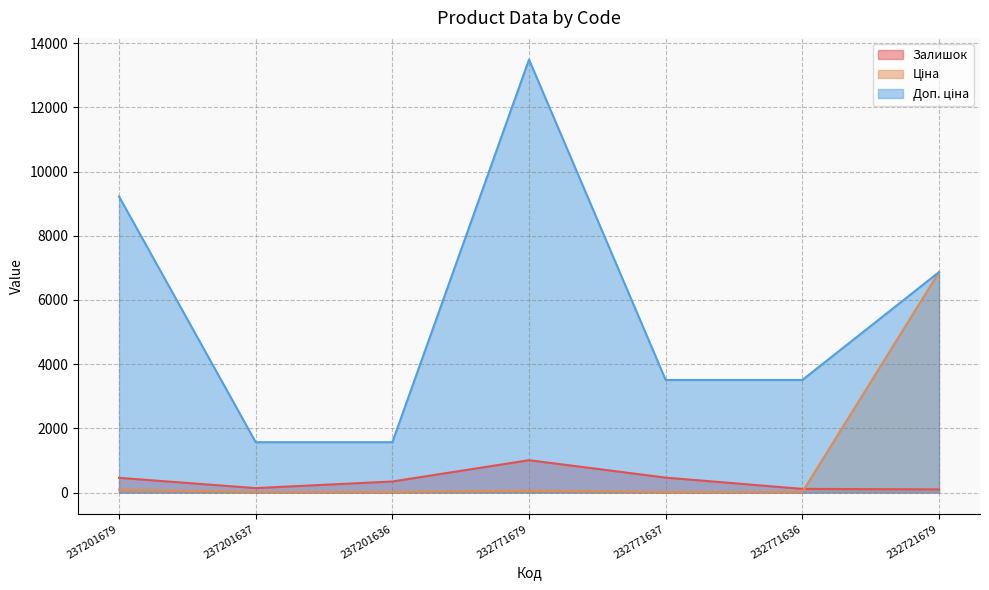

What value does the Доп. ціна series have at 232771636?

3508.0